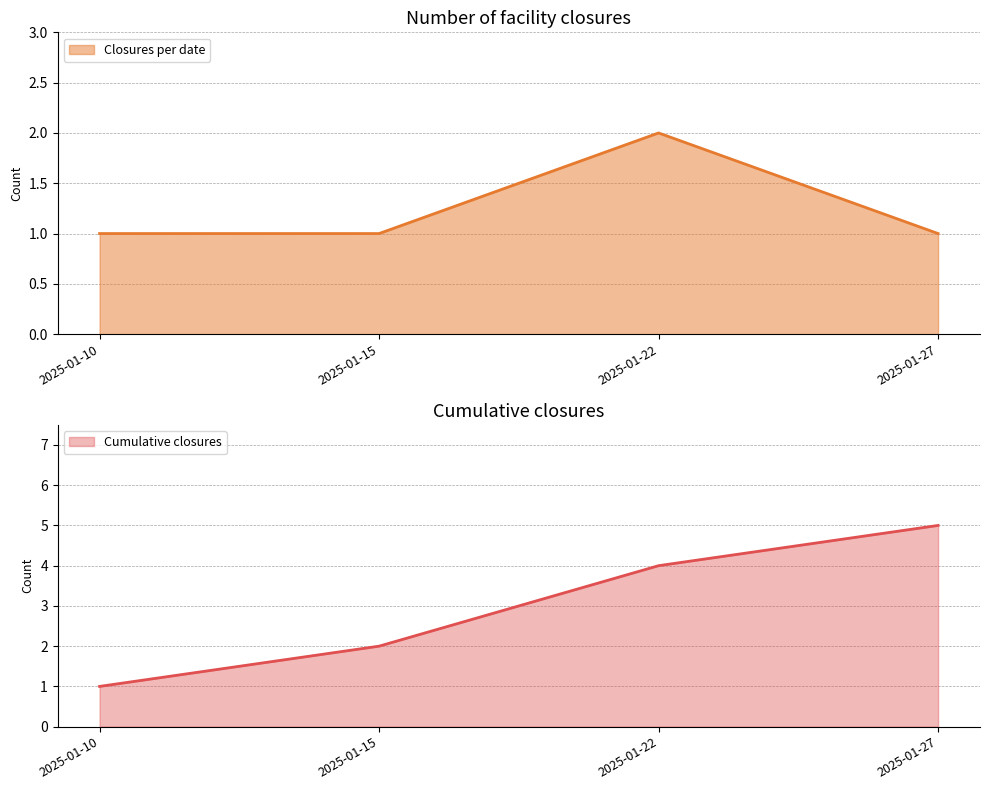

What is the average value?

1